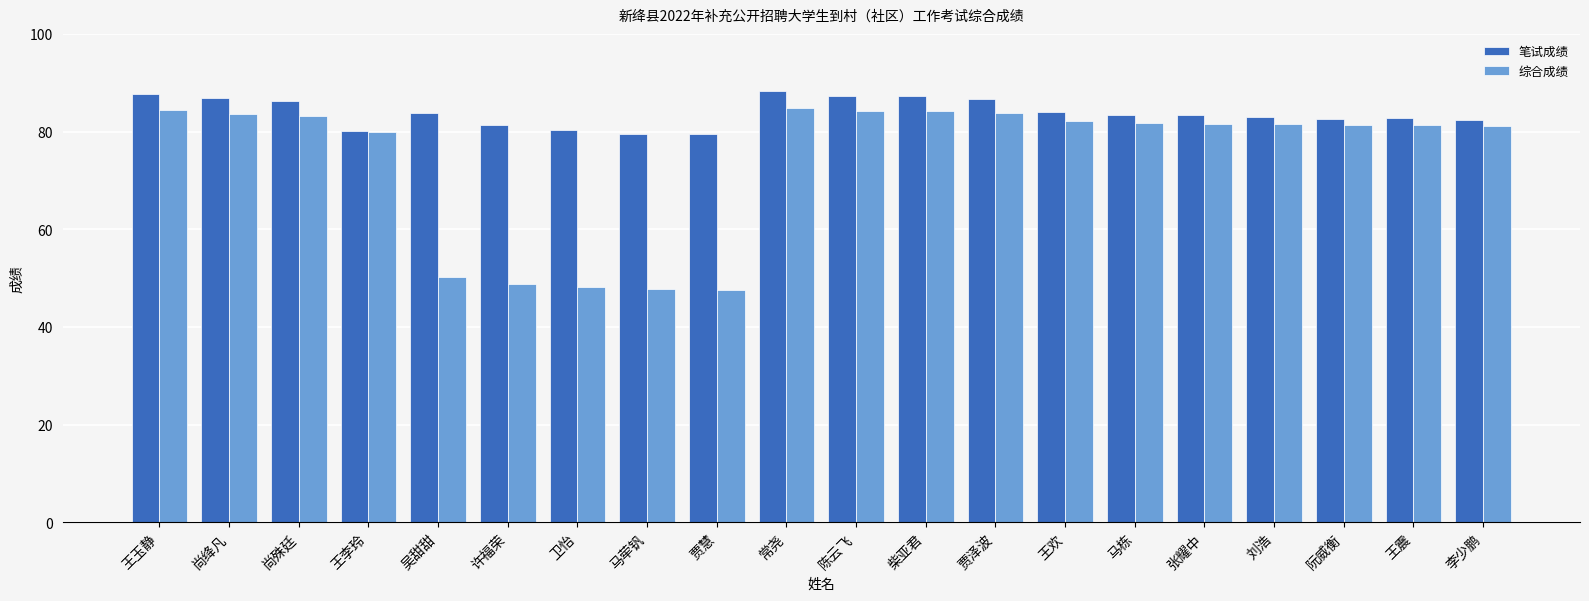

Rank the series by their maximum value, from highest to lowest.

笔试成绩, 综合成绩